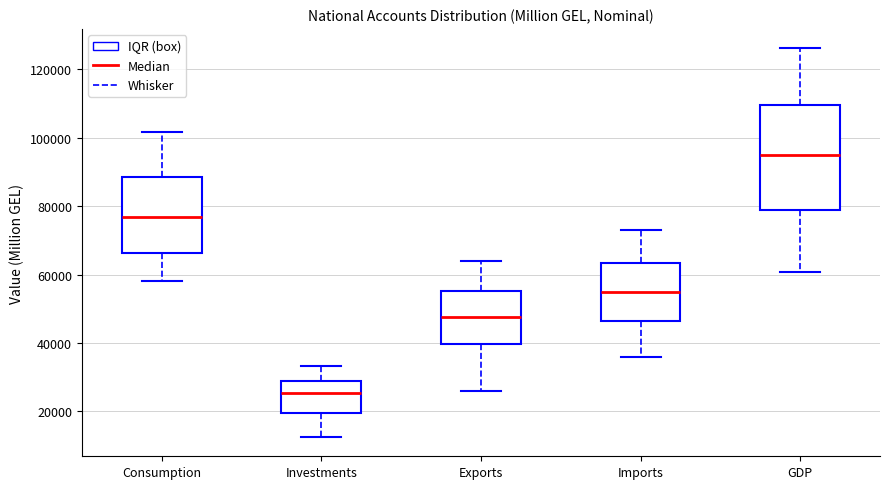

Reading left to right, read every box against the y-axis: the position of its median line, the range the box covers, and the ends of its whiskers. The values are not printed on the chart, so give them approximately, as read against the axis.

Consumption: median 76000, box 66000 to 88000, whiskers 58000 to 102000
Investments: median 26000, box 20000 to 28000, whiskers 12000 to 34000
Exports: median 48000, box 40000 to 56000, whiskers 26000 to 64000
Imports: median 54000, box 46000 to 64000, whiskers 36000 to 74000
GDP: median 96000, box 78000 to 110000, whiskers 60000 to 126000